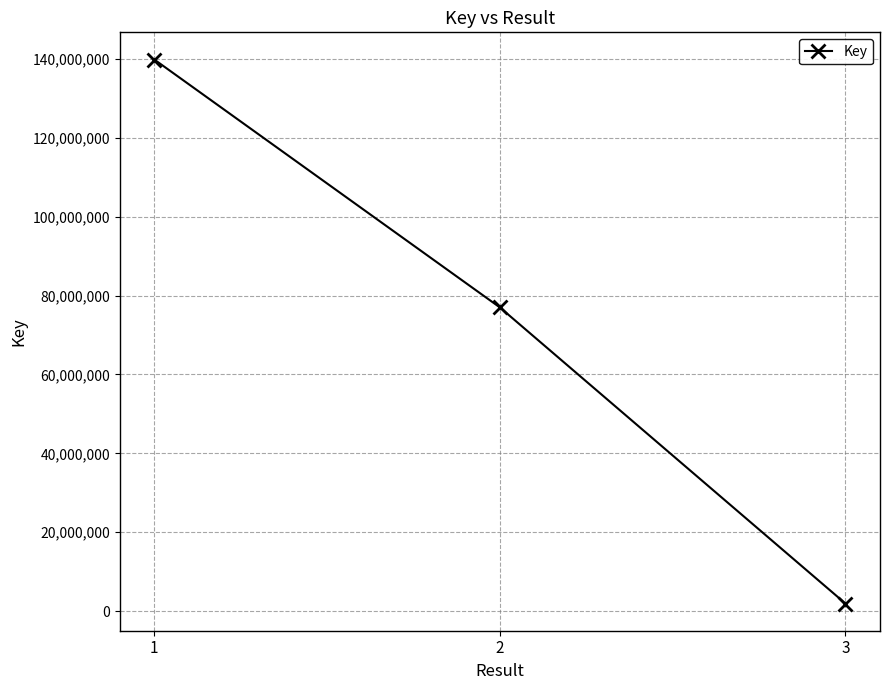

What is the greatest value displayed?

139880757